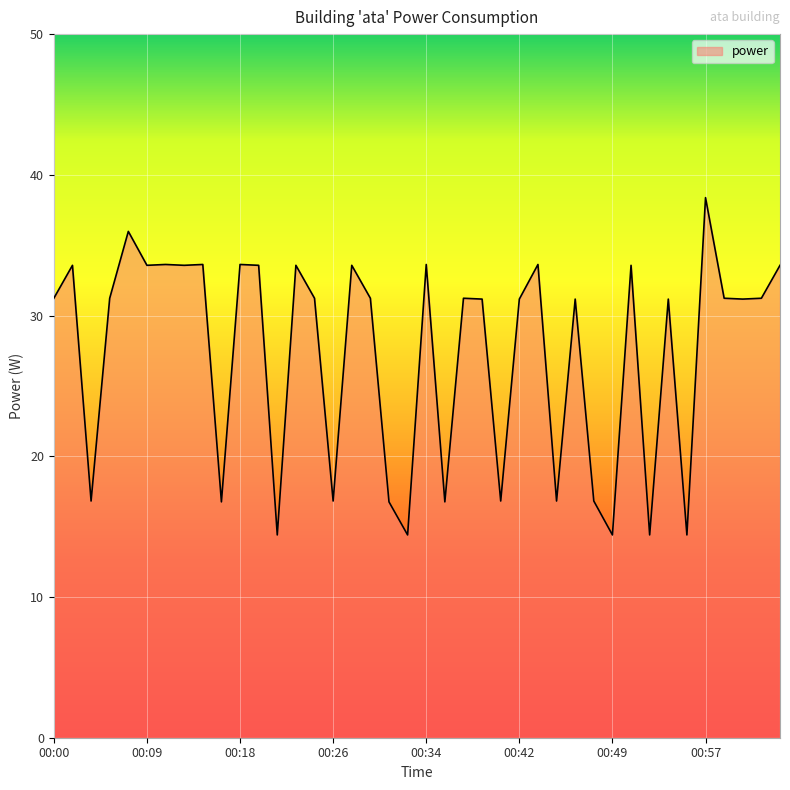

What is the difference between the maximum and minimum values?

24.0